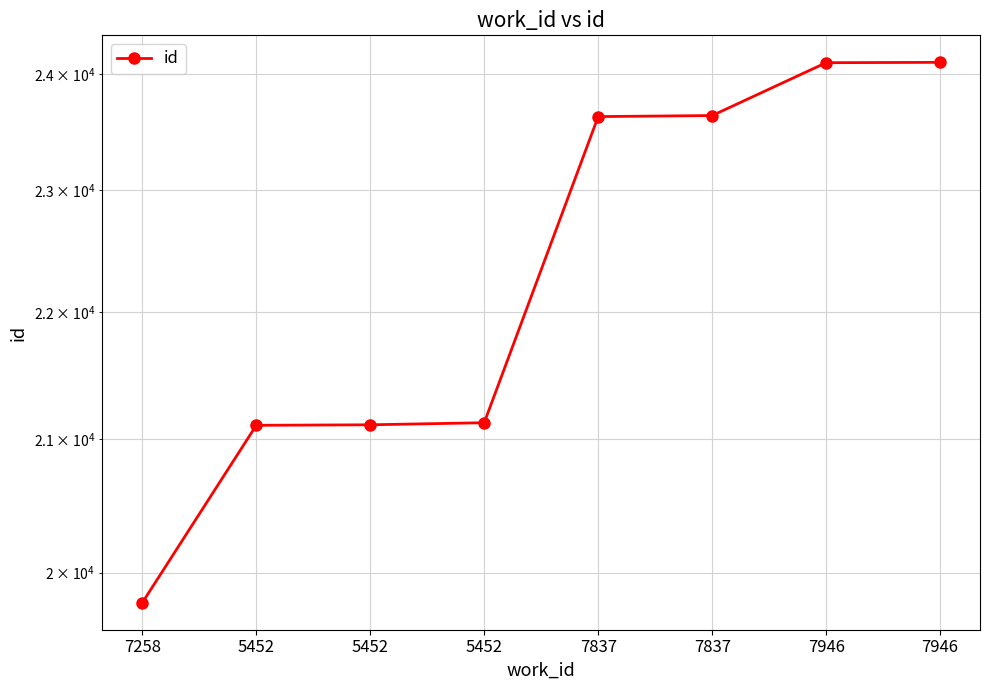

True or false: there are more than 0 points higher than both neighbors.

False